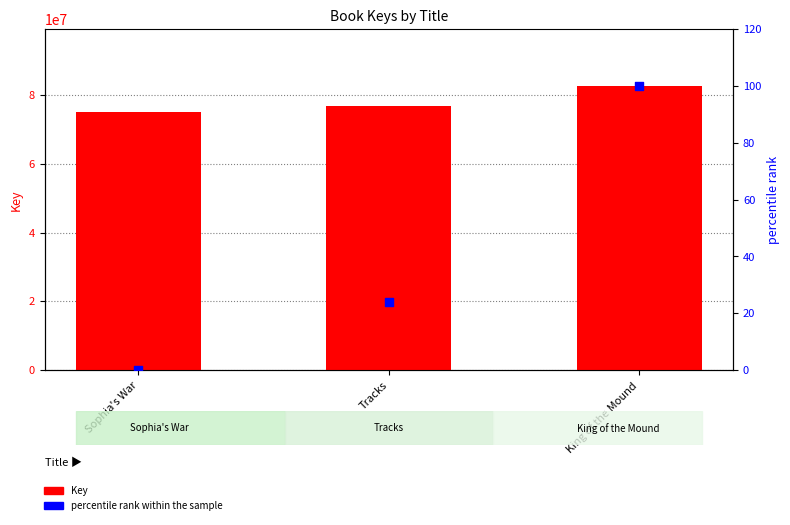

Which series contains the lowest Y value?

percentile rank within the sample